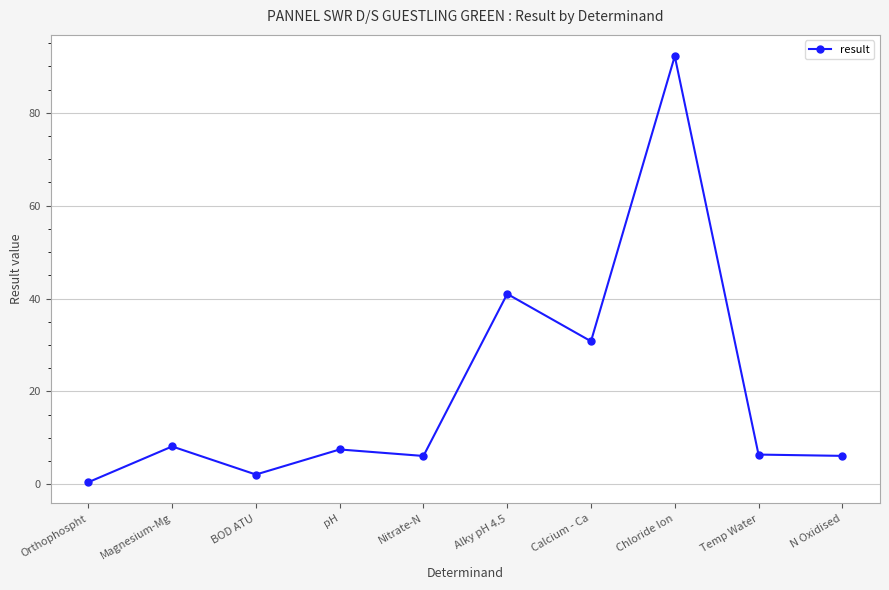

Between Temp Water and Magnesium-Mg, which is larger?

Magnesium-Mg